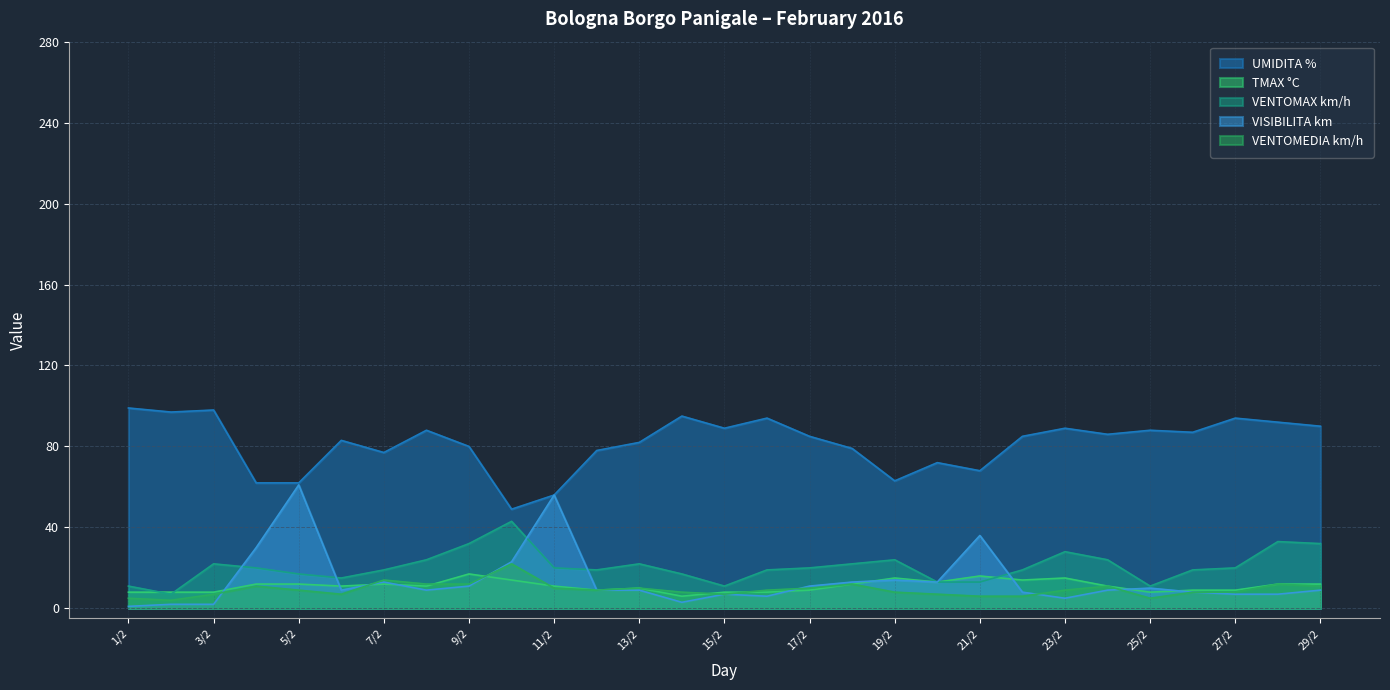

Reading left to right, list all the values displayed in this chart.

UMIDITA %: 1/2=99	2/2=97	3/2=98	4/2=62	5/2=62	6/2=83	7/2=77	8/2=88	9/2=80	10/2=49	11/2=56	12/2=78	13/2=82	14/2=95	15/2=89	16/2=94	17/2=85	18/2=79	19/2=63	20/2=72	21/2=68	22/2=85	23/2=89	24/2=86	25/2=88	26/2=87	27/2=94	28/2=92	29/2=90
TMAX °C: 1/2=8	2/2=8	3/2=8	4/2=12	5/2=12	6/2=11	7/2=12	8/2=11	9/2=17	10/2=14	11/2=11	12/2=9	13/2=10	14/2=6	15/2=8	16/2=8	17/2=9	18/2=12	19/2=15	20/2=13	21/2=16	22/2=14	23/2=15	24/2=11	25/2=8	26/2=9	27/2=9	28/2=12	29/2=12
VENTOMAX km/h: 1/2=11	2/2=7	3/2=22	4/2=20	5/2=17	6/2=15	7/2=19	8/2=24	9/2=32	10/2=43	11/2=20	12/2=19	13/2=22	14/2=17	15/2=11	16/2=19	17/2=20	18/2=22	19/2=24	20/2=13	21/2=13	22/2=19	23/2=28	24/2=24	25/2=11	26/2=19	27/2=20	28/2=33	29/2=32
VISIBILITA km: 1/2=1	2/2=2	3/2=2	4/2=30	5/2=61	6/2=9	7/2=13	8/2=9	9/2=11	10/2=23	11/2=56	12/2=9	13/2=9	14/2=3	15/2=7	16/2=6	17/2=11	18/2=13	19/2=14	20/2=13	21/2=36	22/2=8	23/2=5	24/2=9	25/2=10	26/2=8	27/2=7	28/2=7	29/2=9
VENTOMEDIA km/h: 1/2=5	2/2=4	3/2=7	4/2=11	5/2=9	6/2=7	7/2=14	8/2=12	9/2=12	10/2=22	11/2=10	12/2=9	13/2=10	14/2=8	15/2=7	16/2=9	17/2=10	18/2=12	19/2=8	20/2=7	21/2=6	22/2=6	23/2=9	24/2=11	25/2=5	26/2=8	27/2=8	28/2=12	29/2=11